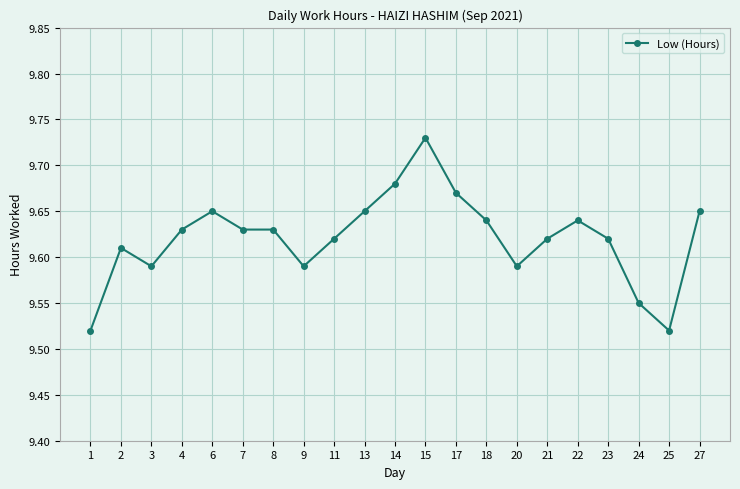

Which label corresponds to the largest value in the chart?

15